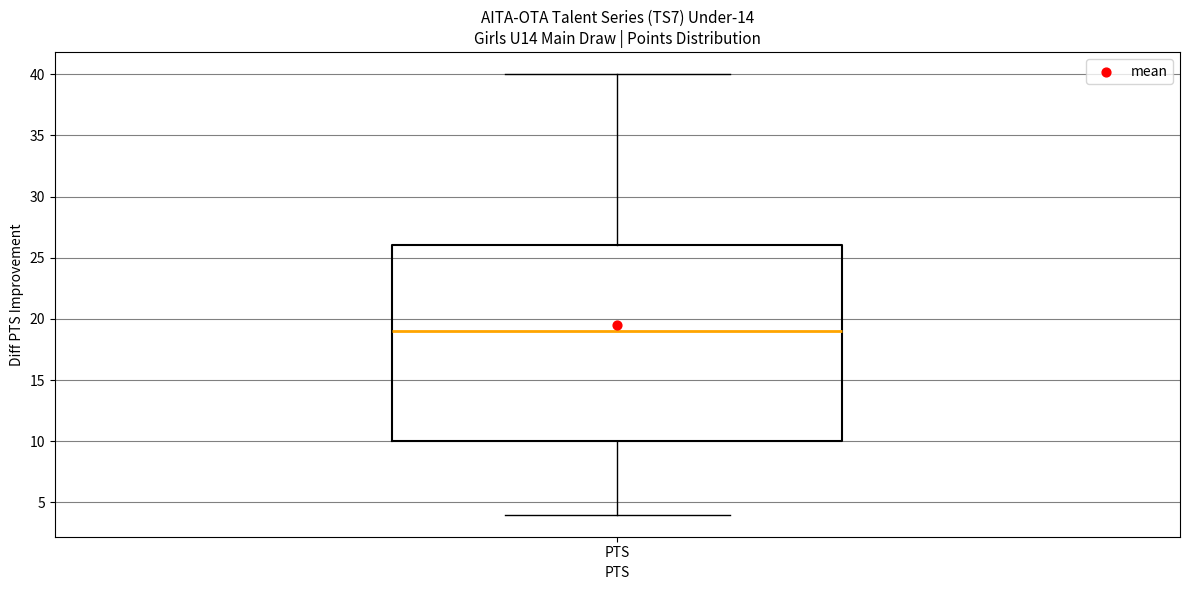

Transcribe this box plot: give where the median line is, the range the box spans, and where the two whiskers end, as read against the y-axis. The values are not printed on the chart, so give them approximately, as read against the axis.

median 19, box 10 to 26, whiskers 4 to 40